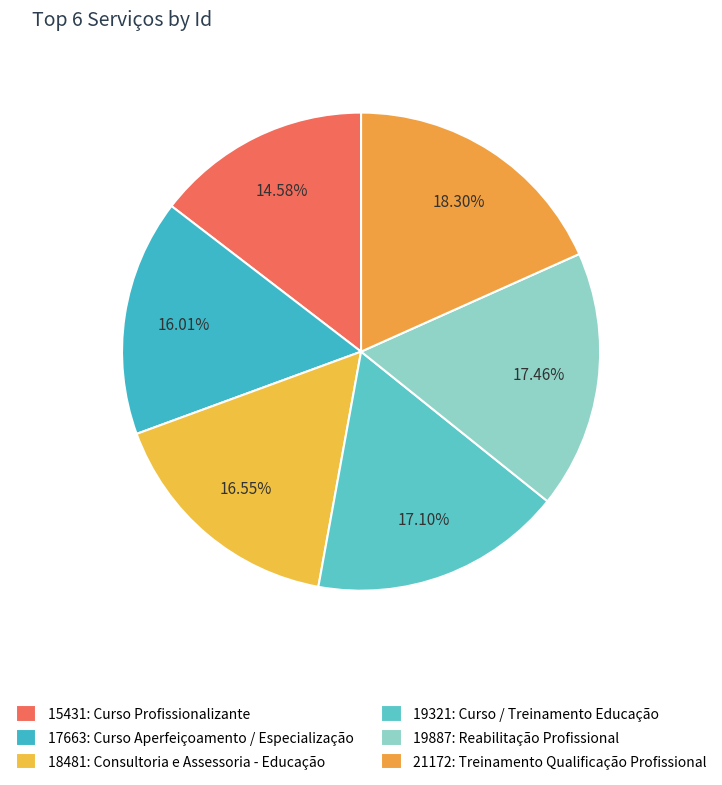

What portion of the pie excludes 19887: Reabilitação Profissional?

82.5%